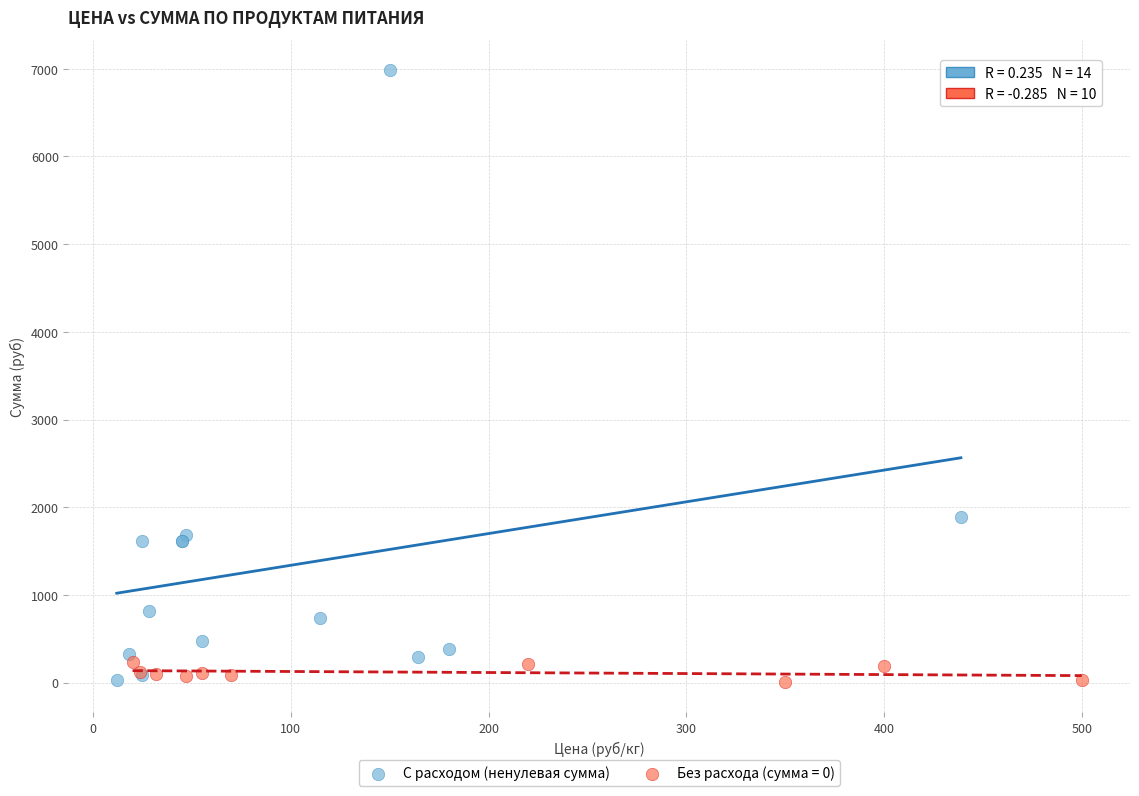

Which series has the largest Y range (max minus min)?

С расходом (ненулевая сумма)